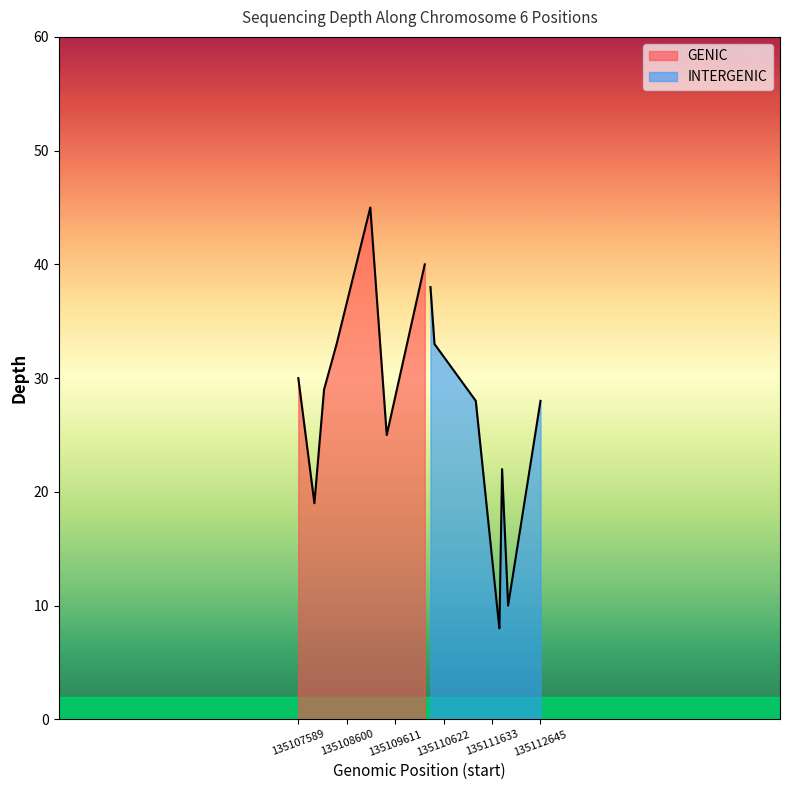

What is the change in value from 135110348 to 135111788?

-30